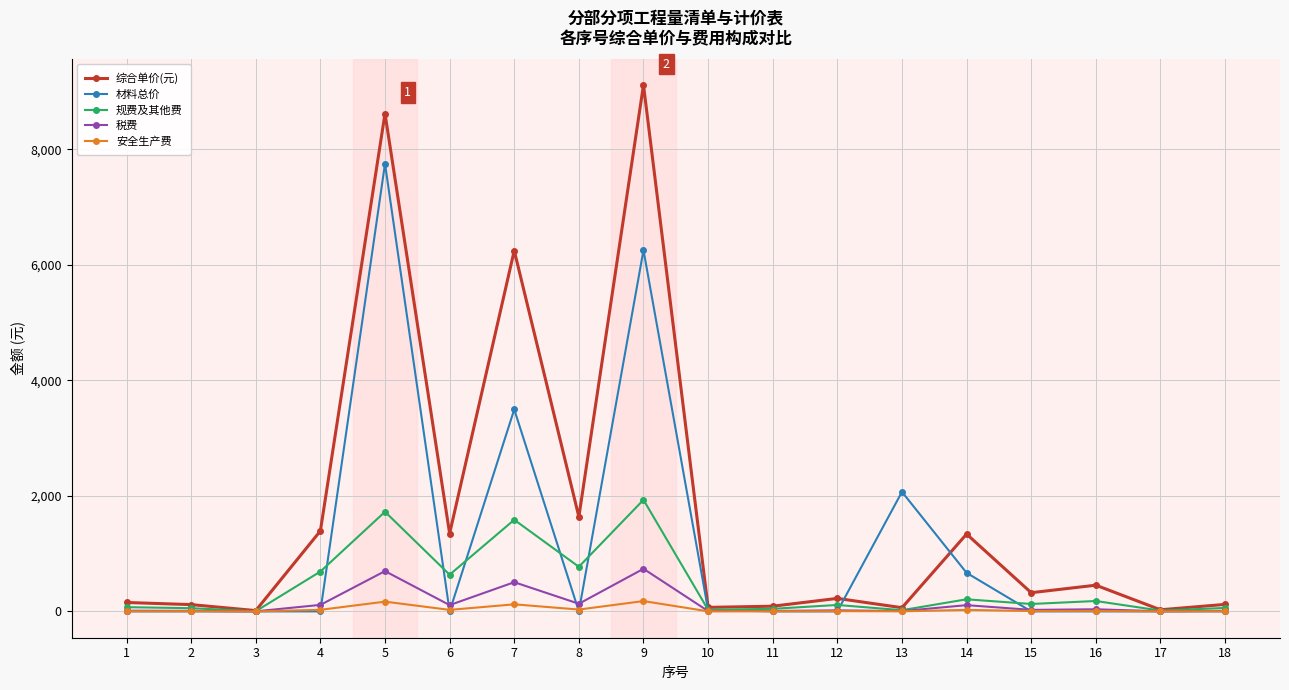

What are all the series names shown in the legend?

综合单价(元), 材料总价, 规费及其他费, 税费, 安全生产费